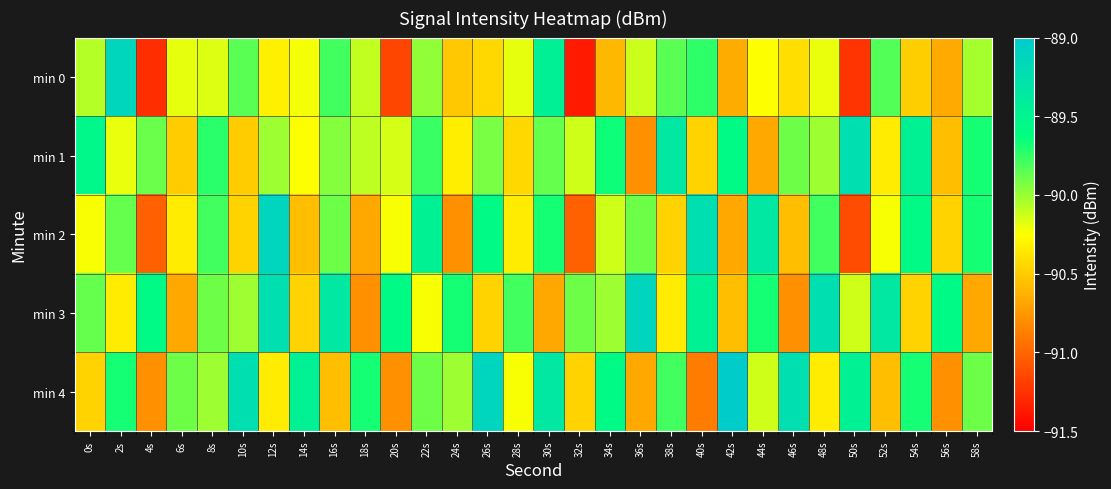

What is the maximum value shown in the chart?

-89.0